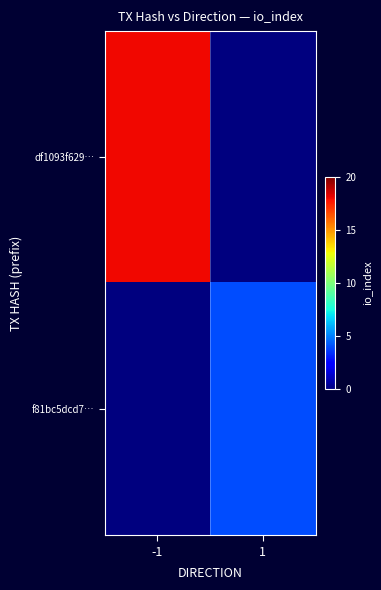

Which series has the largest total across all categories?

df1093f629…